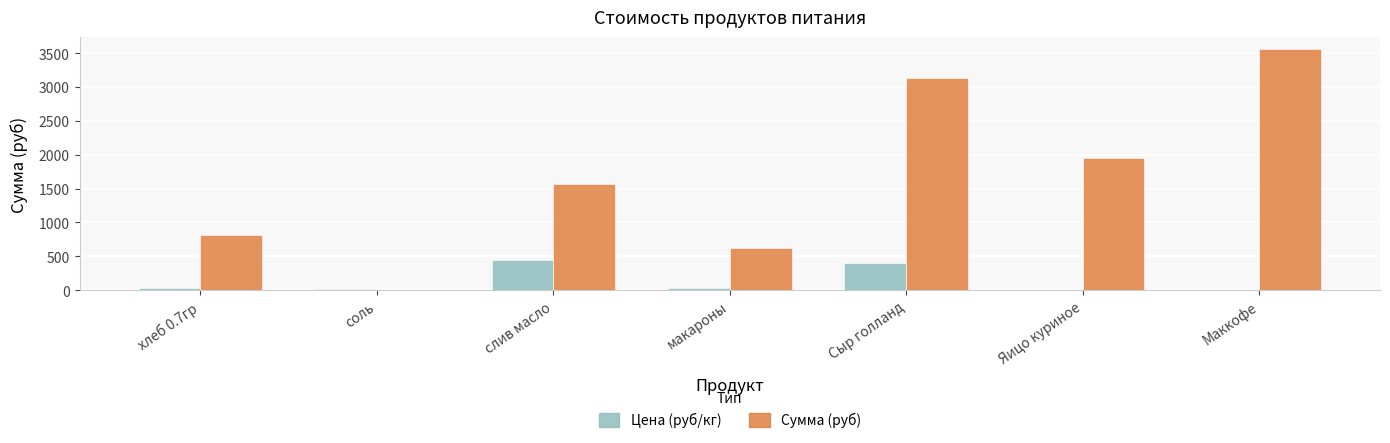

What is the sum of all Сумма (руб) values?

11658.5